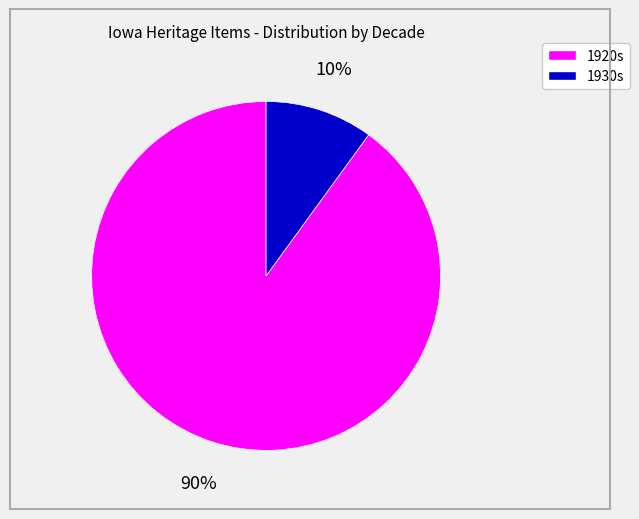

Does any single category account for the majority?

Yes